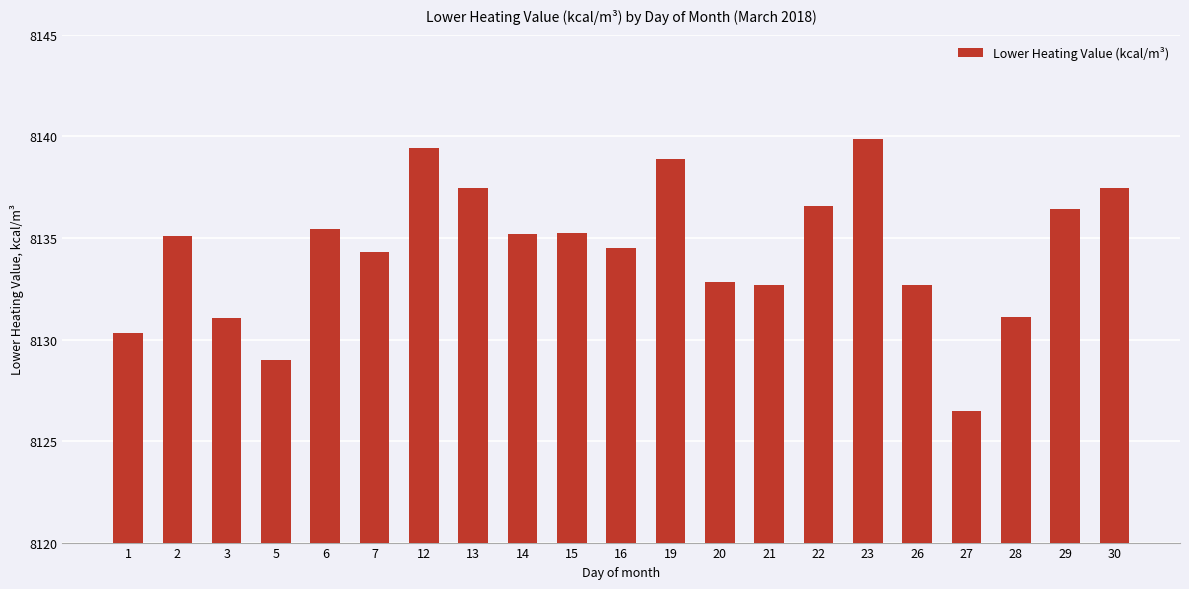

What is the sum of the values at 2 and 15?

16270.3